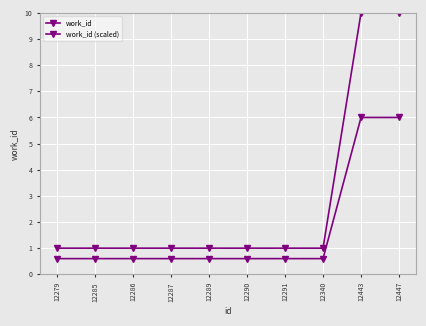

Reading right to left, list all the values displayed in this chart.

work_id: 10.0	10.0	1.0	1.0	1.0	1.0	1.0	1.0	1.0	1.0
work_id (scaled): 6.0	6.0	0.6	0.6	0.6	0.6	0.6	0.6	0.6	0.6